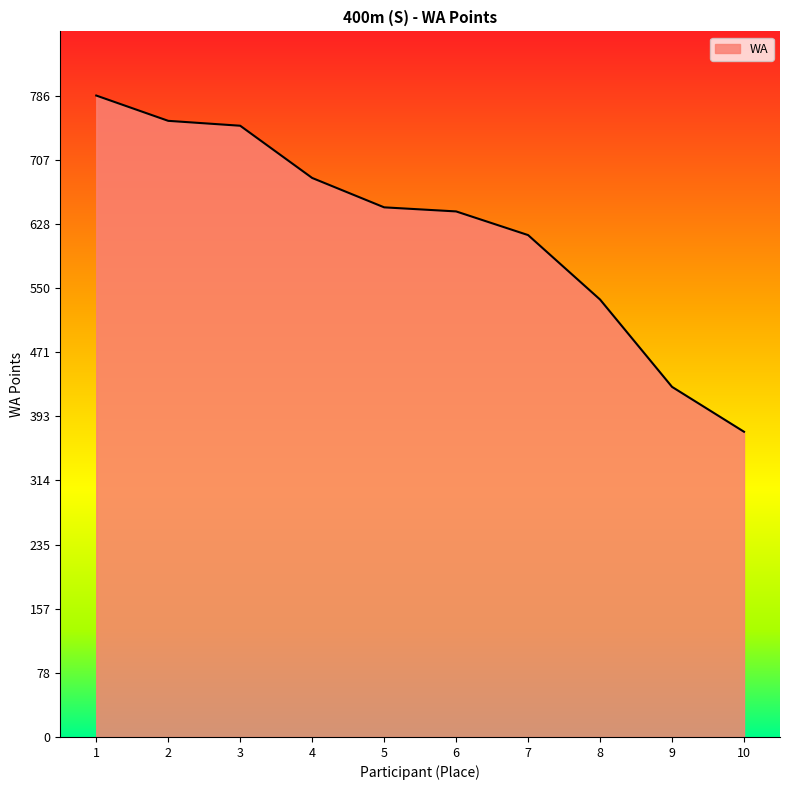

Is it true that the value at 7 is 615?

True